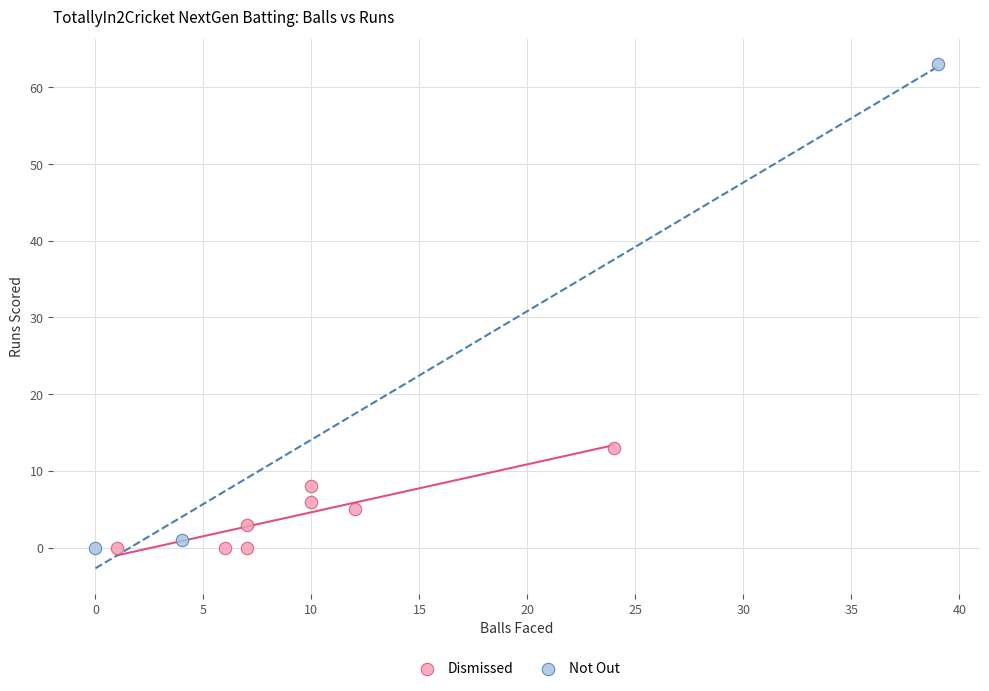

Which series contains the highest Y value?

Not Out